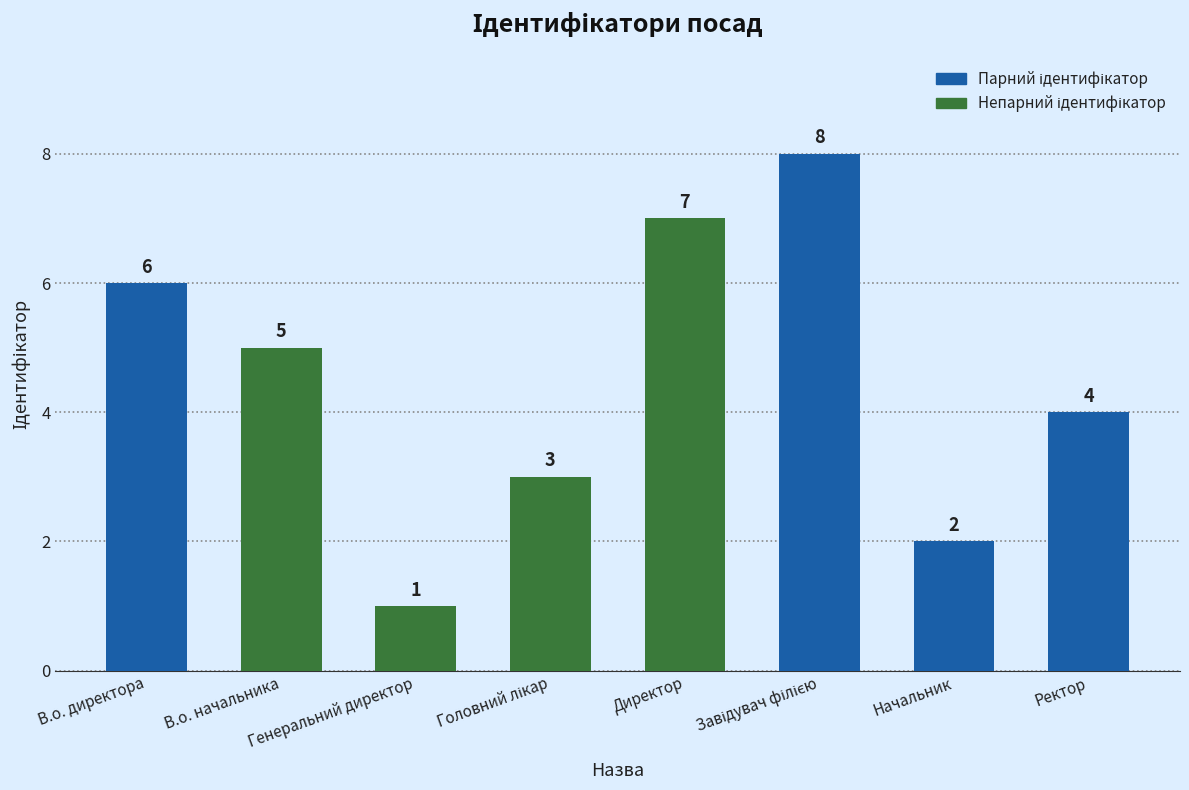

Reading left to right, transcribe all the data shown in this chart.

6	5	1	3	7	8	2	4